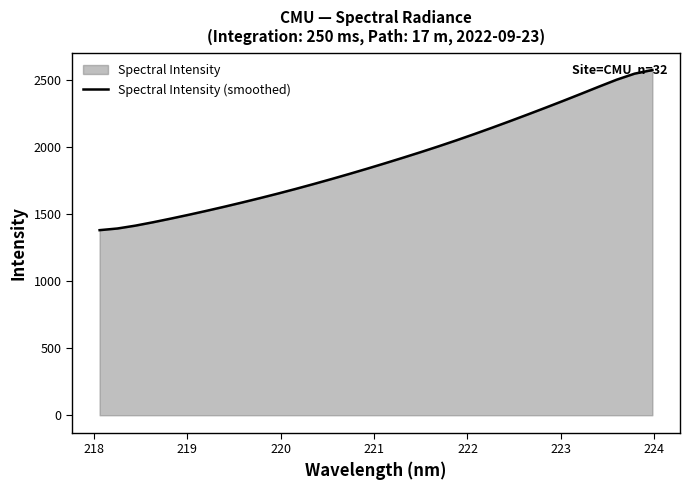

What is the maximum value shown in the chart?

2572.6